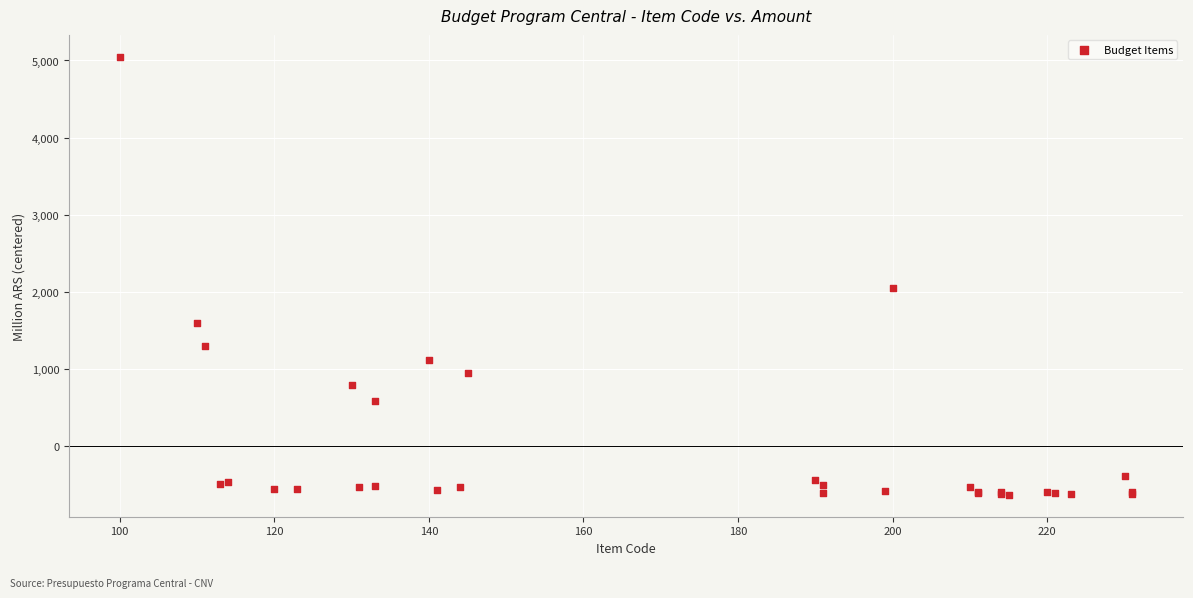

What Y value in the scatter plot is closest to 2206?

2050.1